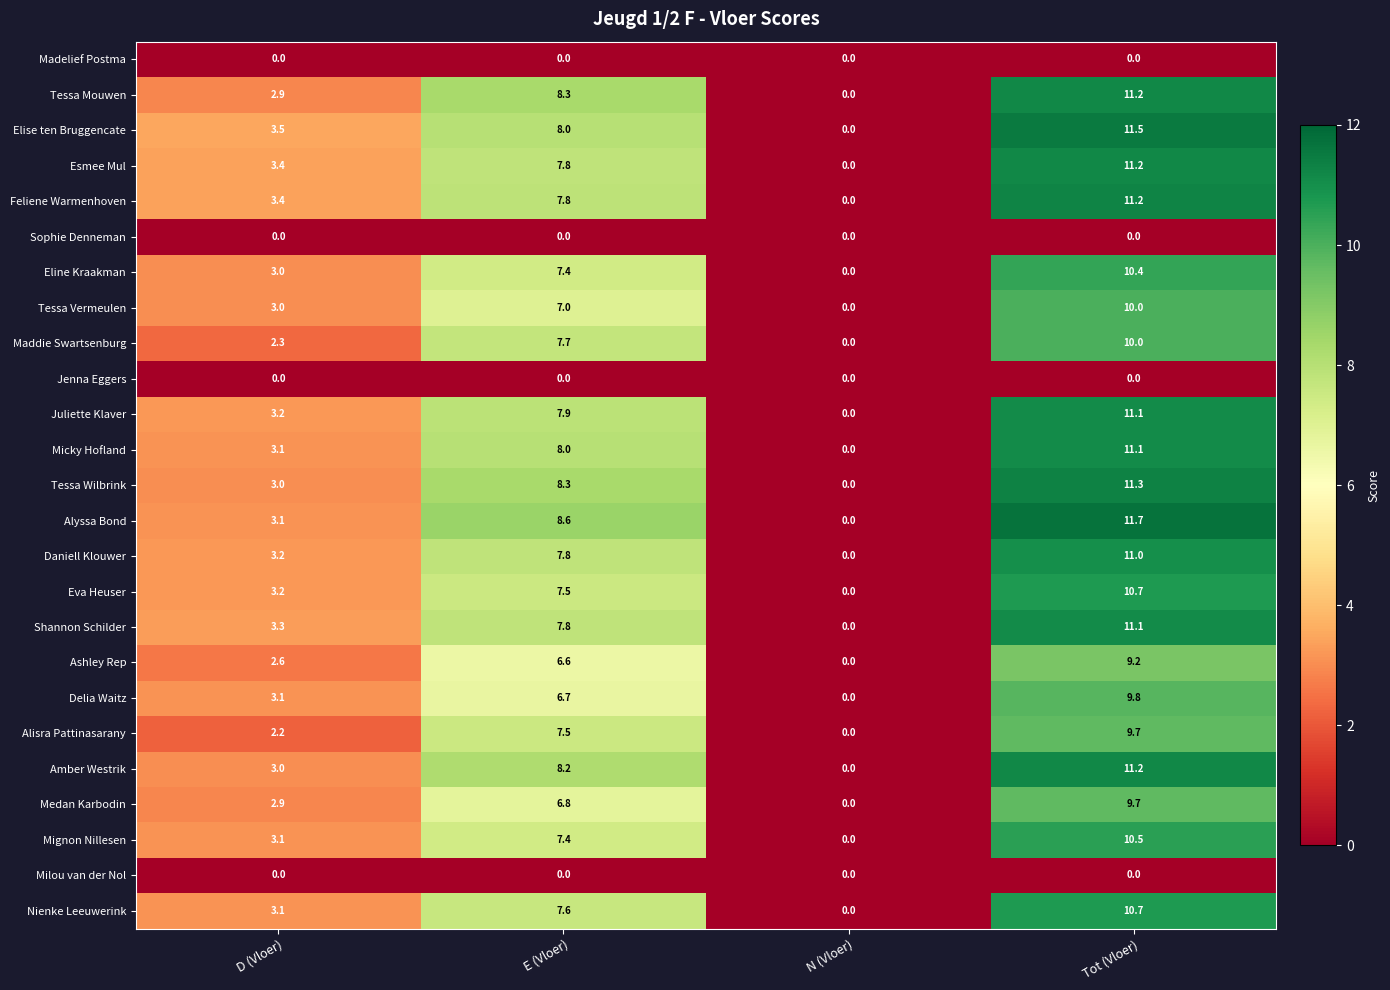

How many values in Nienke Leeuwerink are above zero?

3